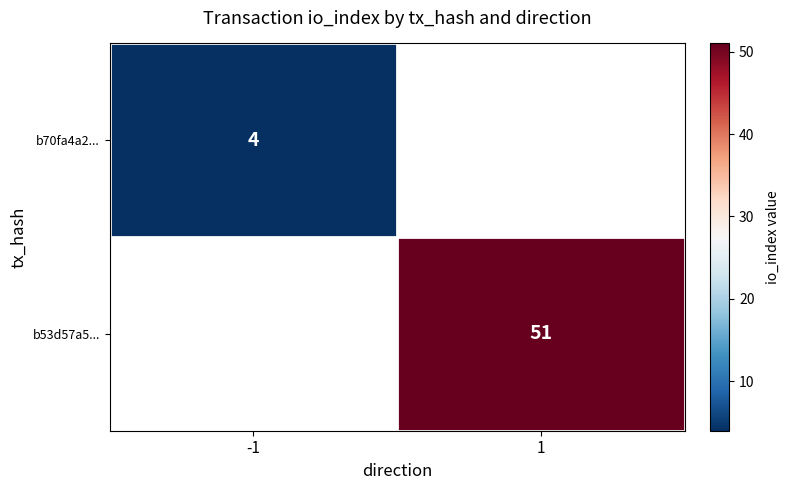

Is the value of b70fa4a2... at -1 greater than the value of b53d57a5... at 1?

No